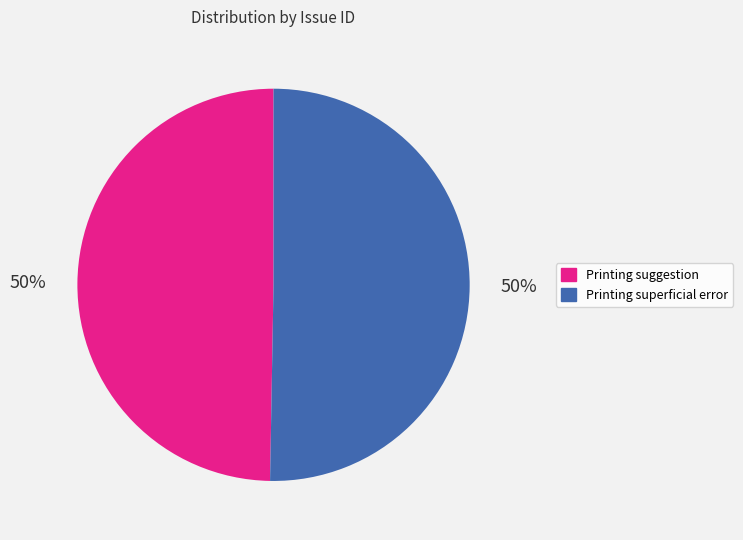

To the nearest percent, what percentage of the pie is Printing superficial error?

50%